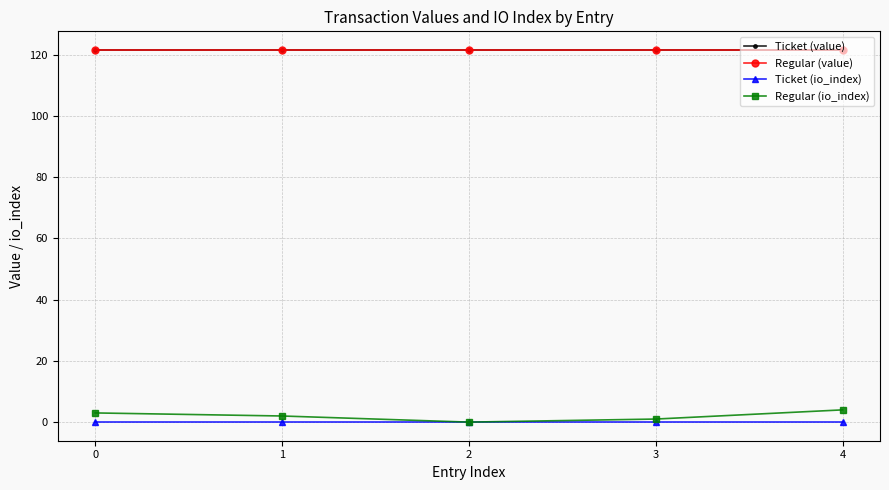

What is the total value across all series at 1?

245.2